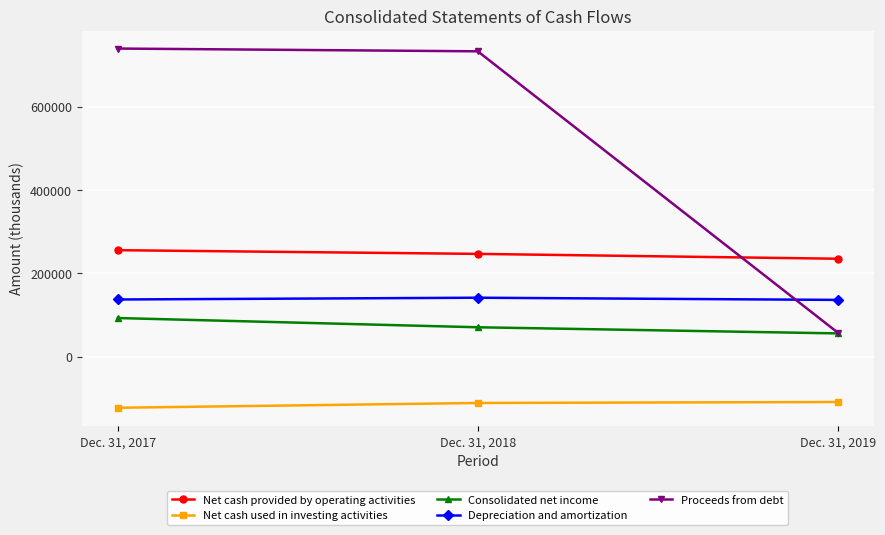

What is the total value across all series at Dec. 31, 2019?

376145